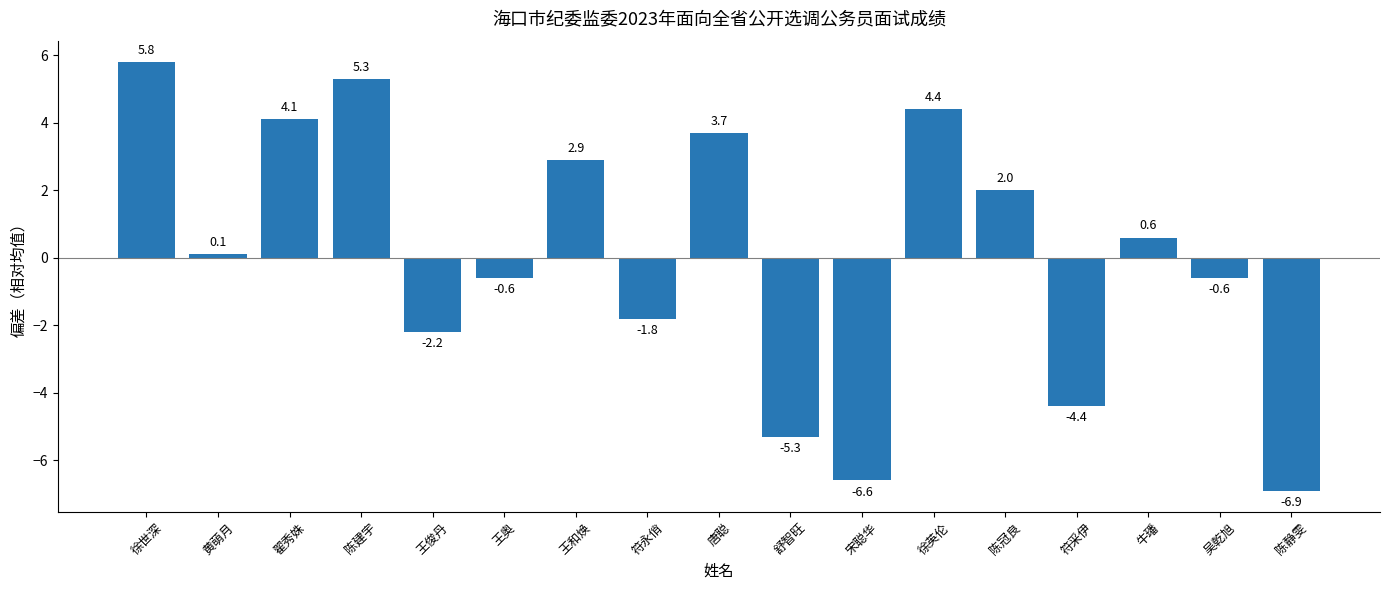

What position from the left is 黄萌月?

2